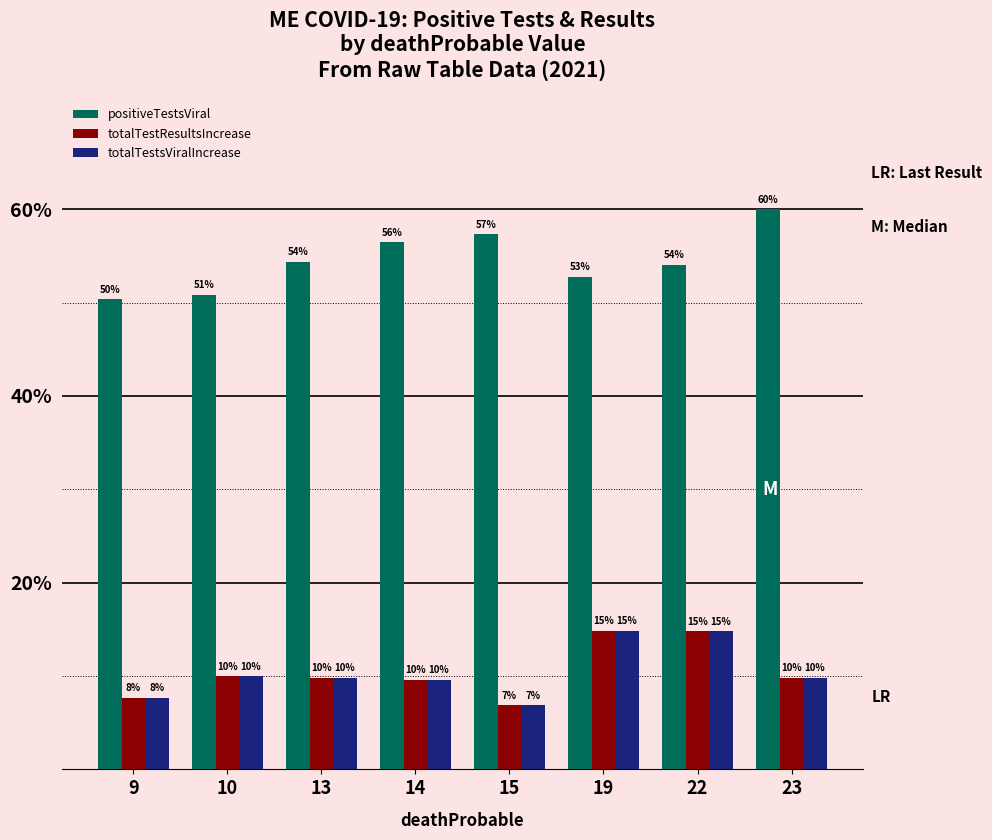

What is the average value of the positiveTestsViral series?

54.5